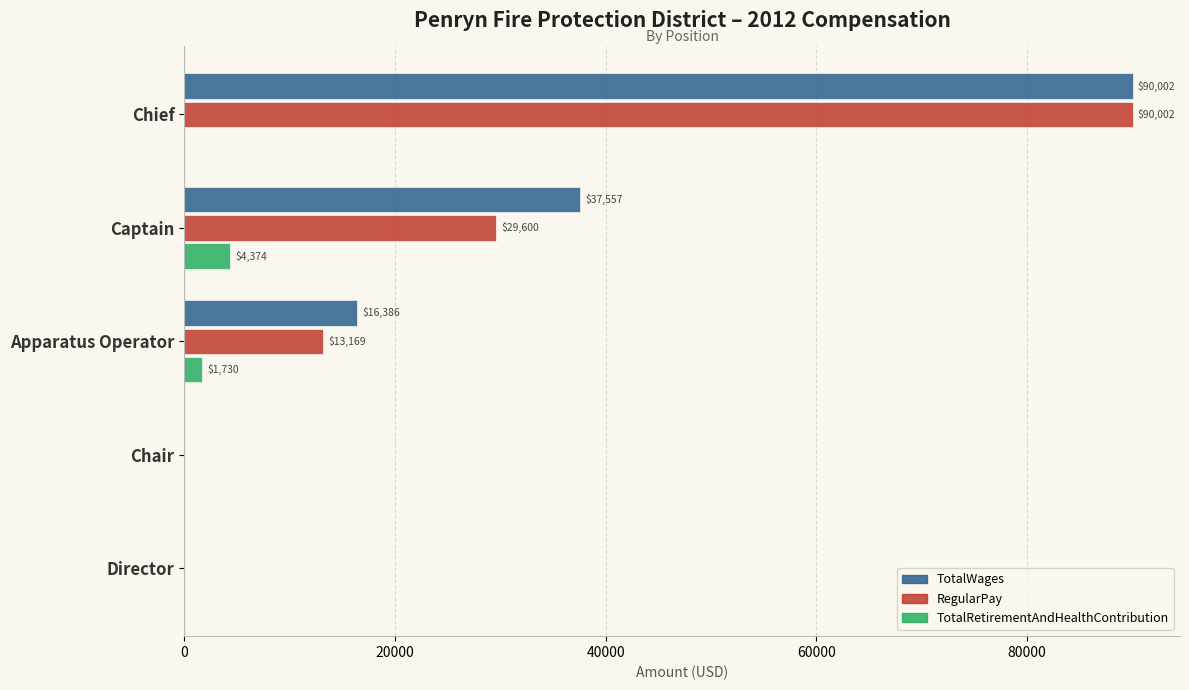

The value of TotalWages at Director is -43731. True or false?

False